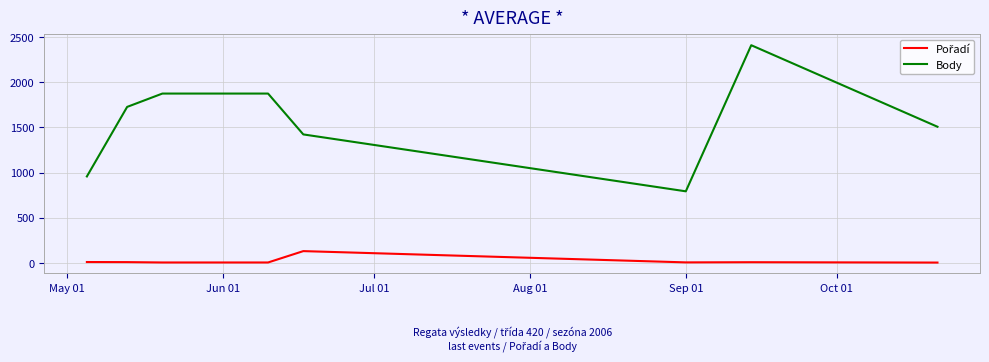

Which series has the largest range (max minus min)?

Body